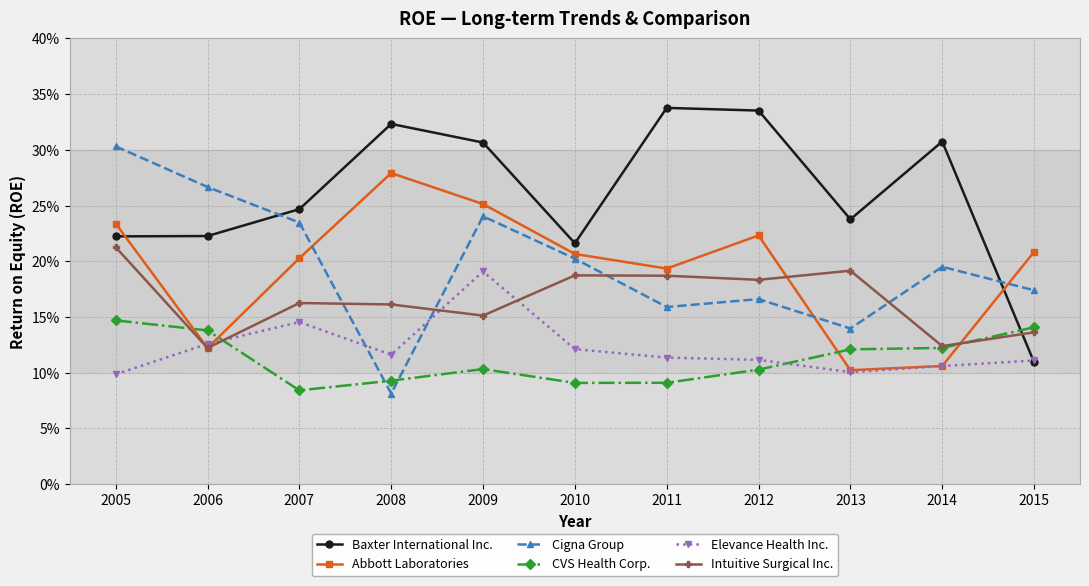

Does the chart display data point markers on the line(s)?

Yes